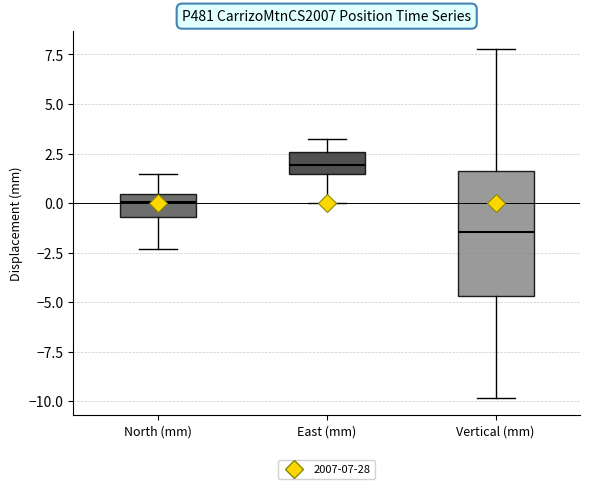

Reading left to right, transcribe this box plot: for each box, give where its median line is, the range the box spans, and where its two whiskers end, as read against the y-axis. The values are not printed on the chart, so give them approximately, as read against the axis.

North (mm): median 0.0, box -0.5 to 0.5, whiskers -2.5 to 1.5
East (mm): median 2.0, box 1.5 to 2.5, whiskers 0.0 to 3.0
Vertical (mm): median -1.5, box -4.5 to 1.5, whiskers -10.0 to 8.0